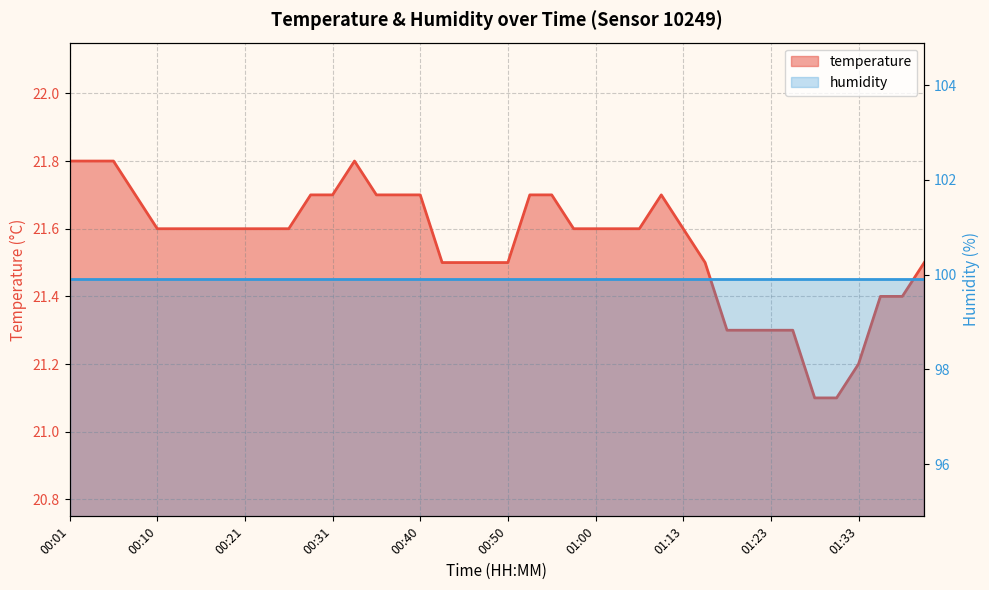

List the labels in order of value, largest first.

00:01, 00:03, 00:05, 00:33, 00:08, 00:28, 00:31, 00:36, 00:38, 00:40, 00:53, 00:55, 01:10, 00:10, 00:13, 00:16, 00:18, 00:21, 00:23, 00:26, 00:58, 01:00, 01:03, 01:05, 01:13, 00:43, 00:45, 00:48, 00:50, 01:15, 01:41, 01:36, 01:38, 01:18, 01:20, 01:23, 01:26, 01:33, 01:28, 01:31